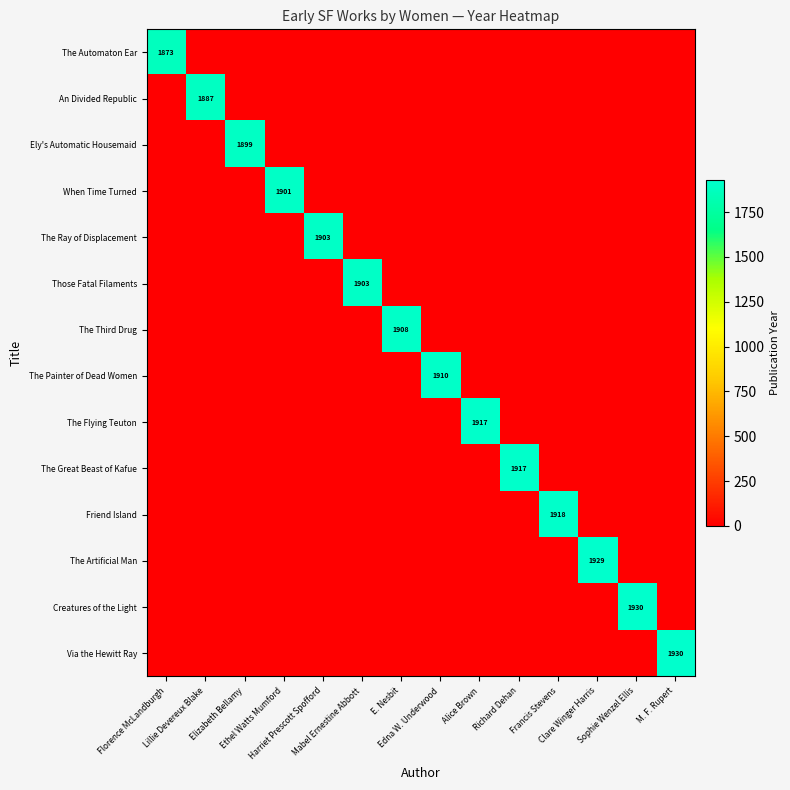

Where is The Painter of Dead Women nearest to the value 955?

Florence McLandburgh